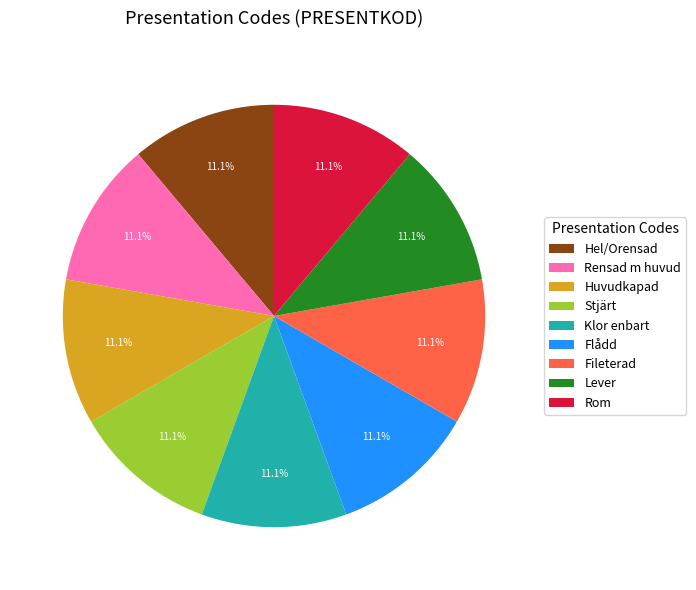

Approximately how many times larger is the value at Rensad m huvud compared to Lever?

1.0